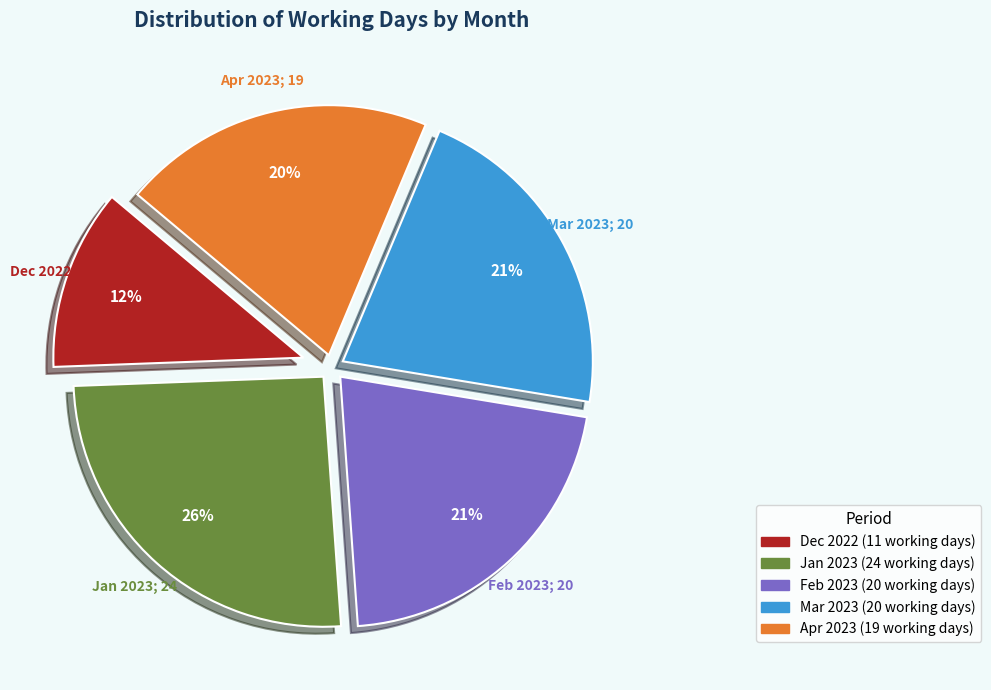

To the nearest percent, what is the difference between the largest and smallest slice percentages?

14%